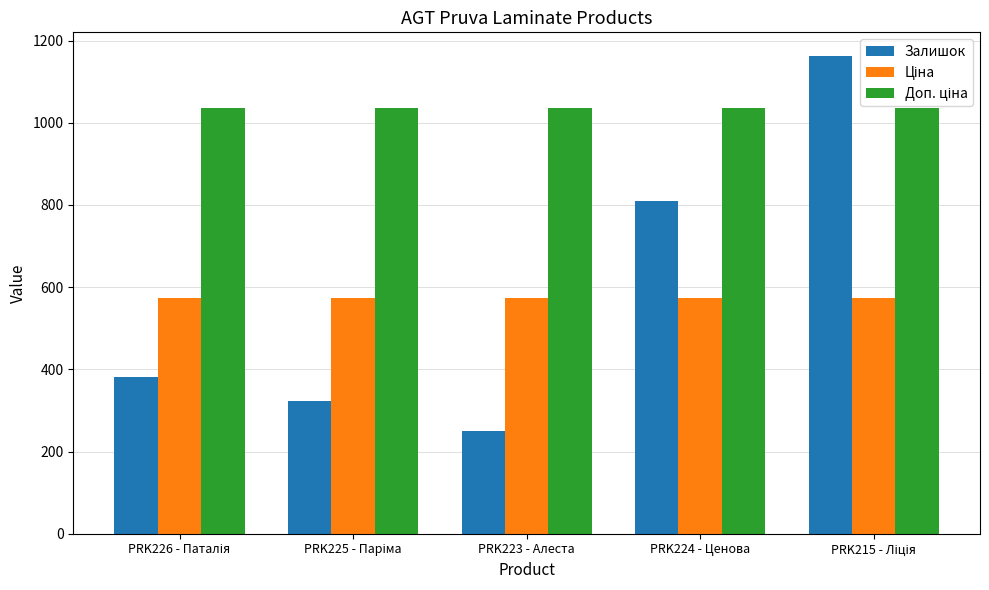

Does the chart contain any negative values?

No